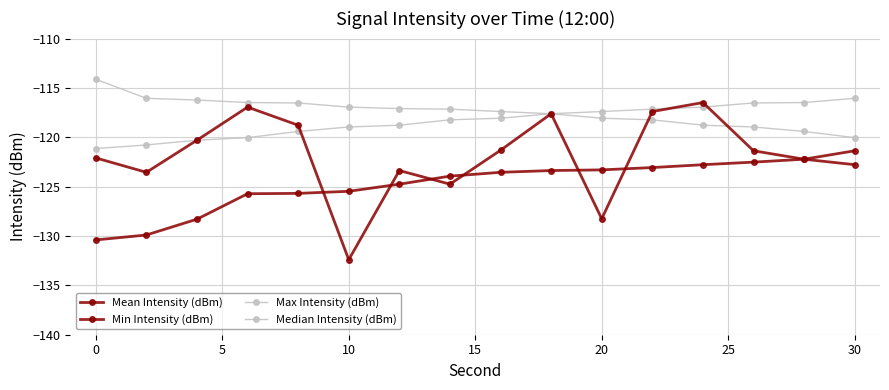

What is the minimum value for Median Intensity (dBm)?

-121.1